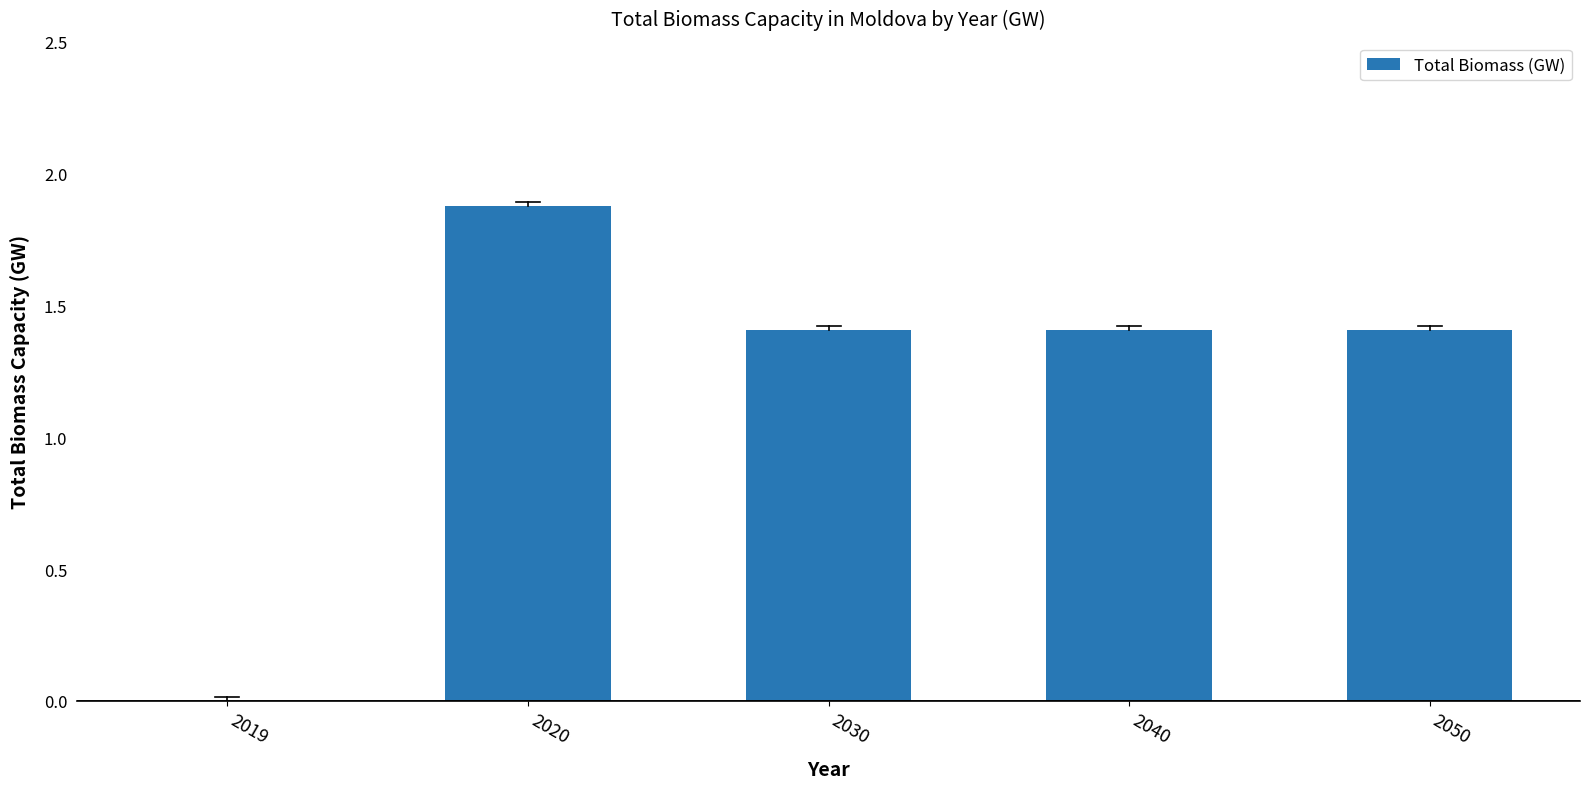

Reading left to right, transcribe all the data shown in this chart.

2019=0.0	2020=1.9	2030=1.4	2040=1.4	2050=1.4